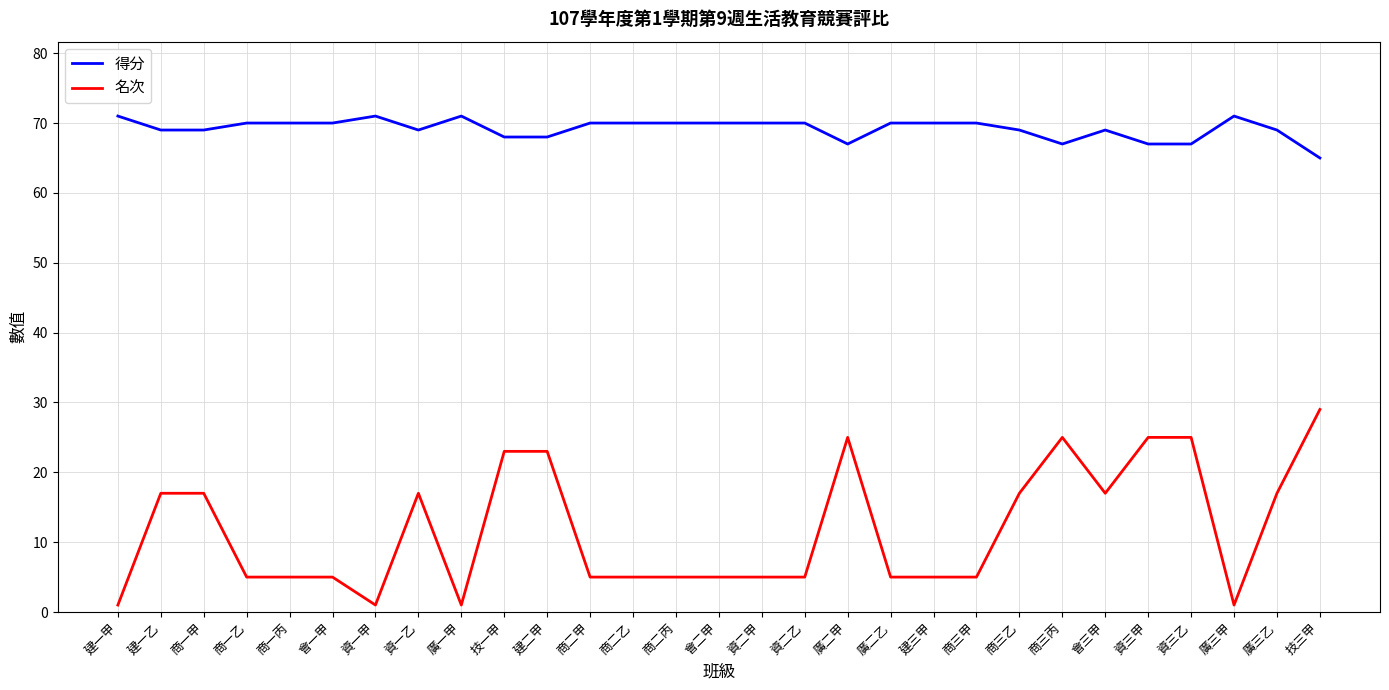

True or false: 得分 has a value of 68 at 建二甲.

True